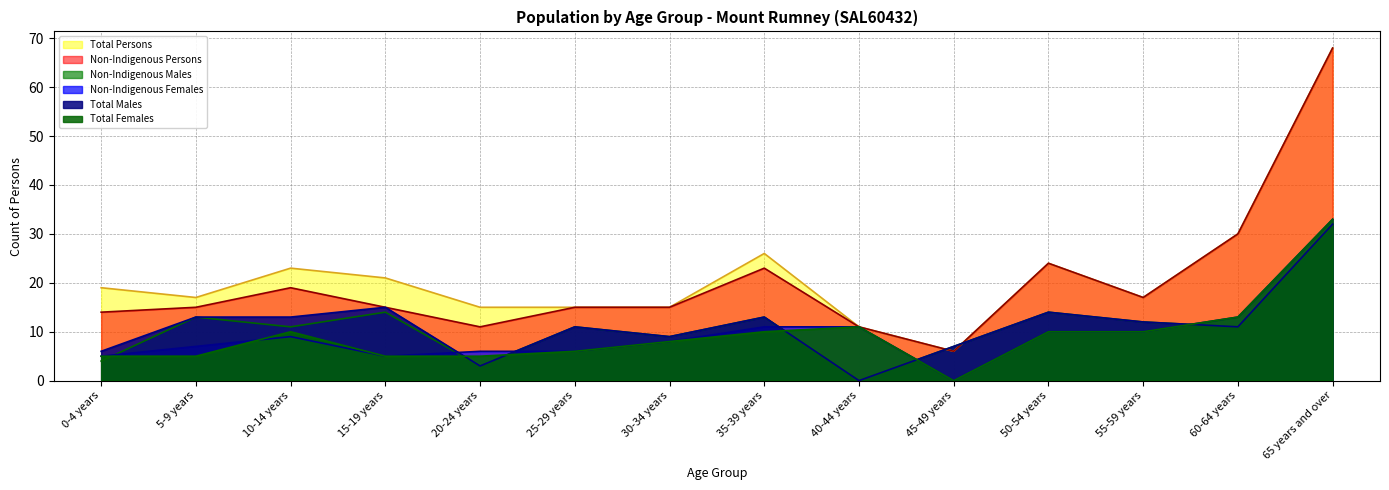

Count the number of categories in the chart.

14